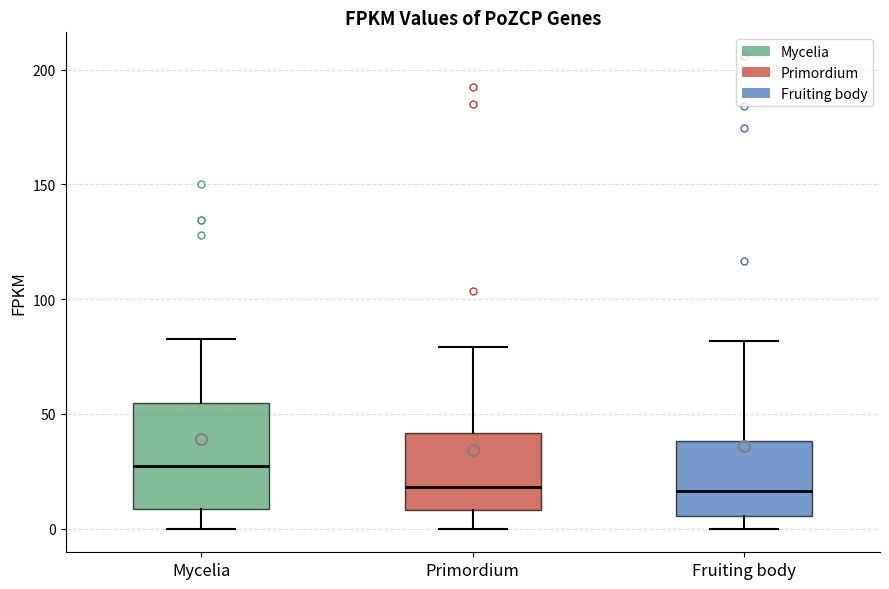

Reading left to right, transcribe this box plot: for each box, give where its median line is, the range the box spans, and where its two whiskers end, as read against the y-axis. The values are not printed on the chart, so give them approximately, as read against the axis.

Mycelia: median 25, box 10 to 55, whiskers 0 to 85
Primordium: median 20, box 10 to 40, whiskers 0 to 80
Fruiting body: median 15, box 5 to 40, whiskers 0 to 80